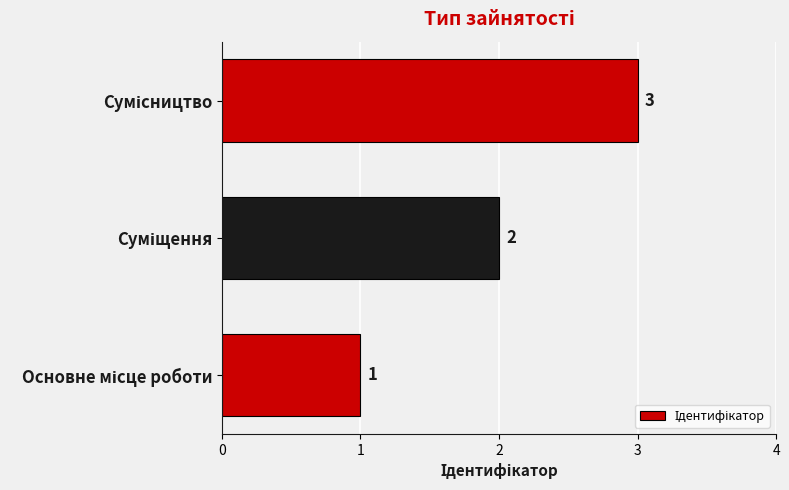

What is the sum of all values?

6